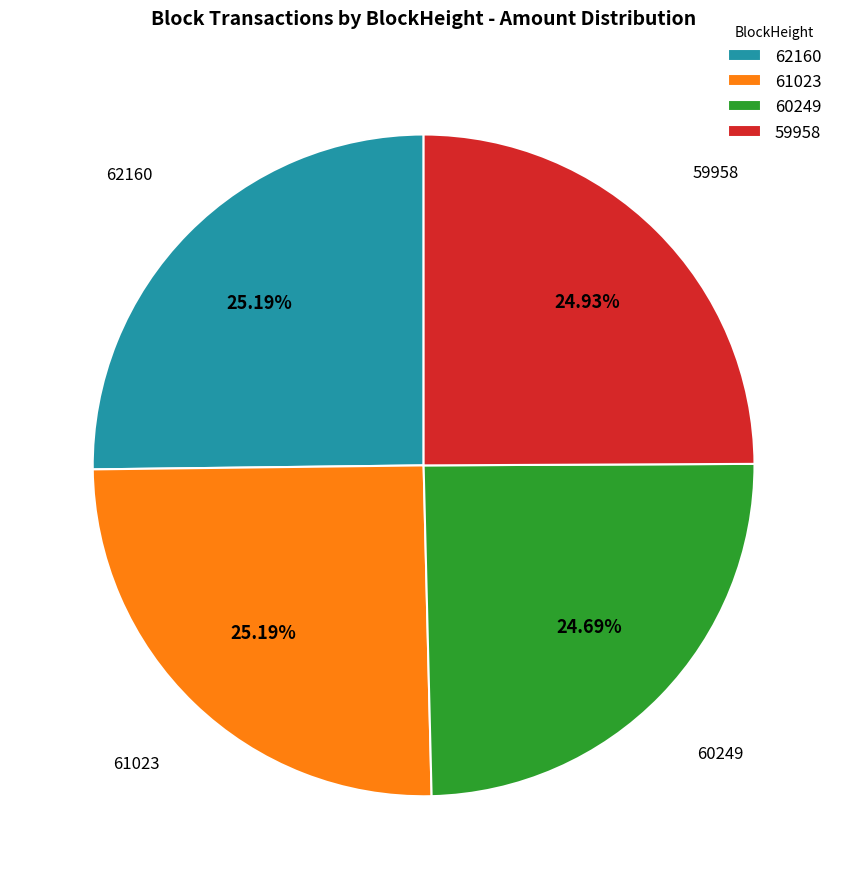

To the nearest percent, what is the average slice percentage?

25%